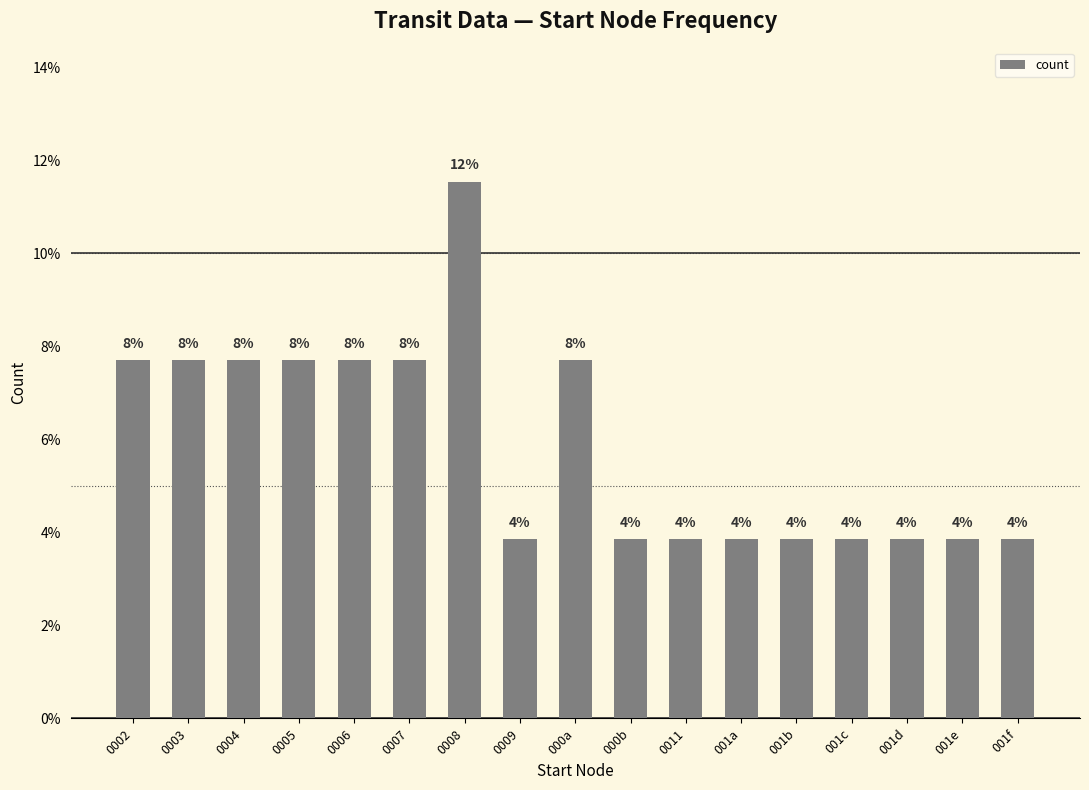

What position from the left is 0003?

2